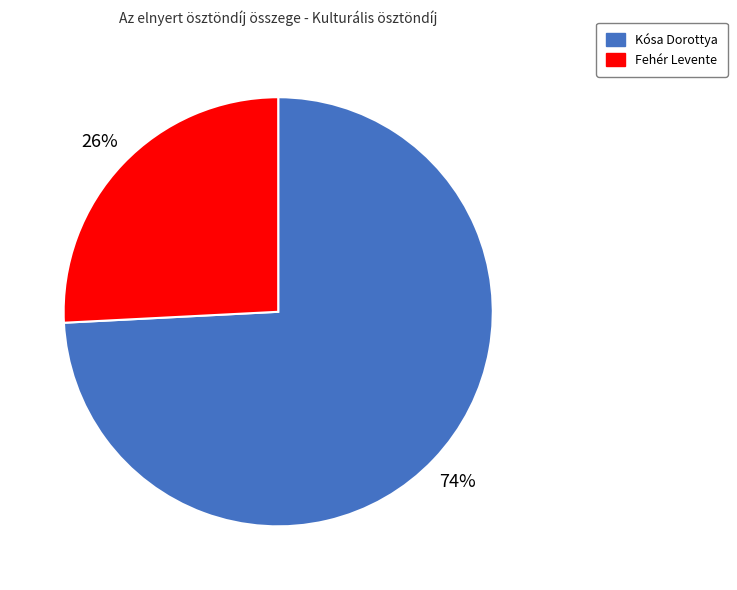

To the nearest percent, what is the difference between the largest and smallest slice percentages?

48%